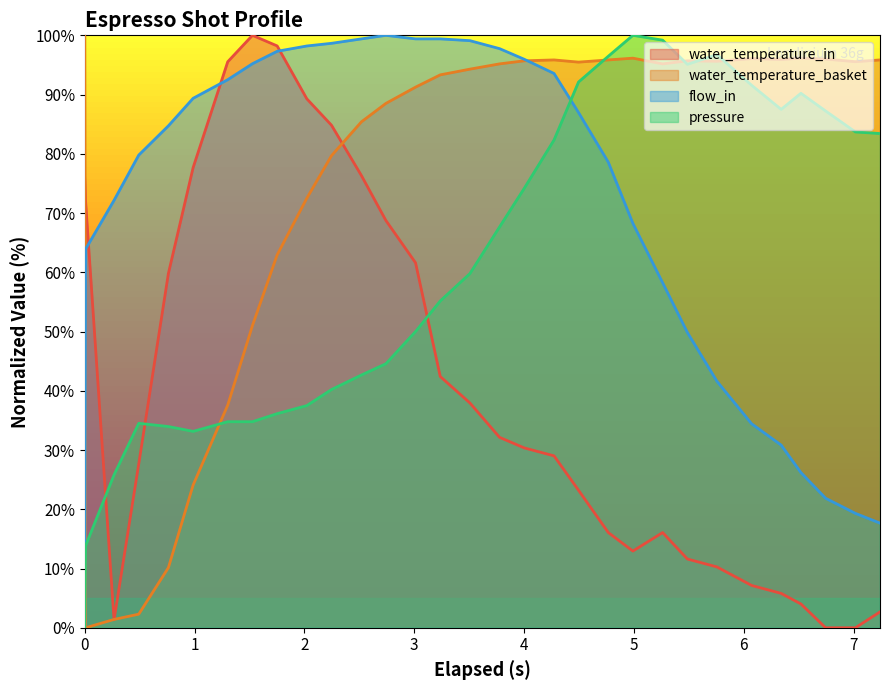

True or false: water_temperature_in has more than 1 points higher than both neighbors.

True